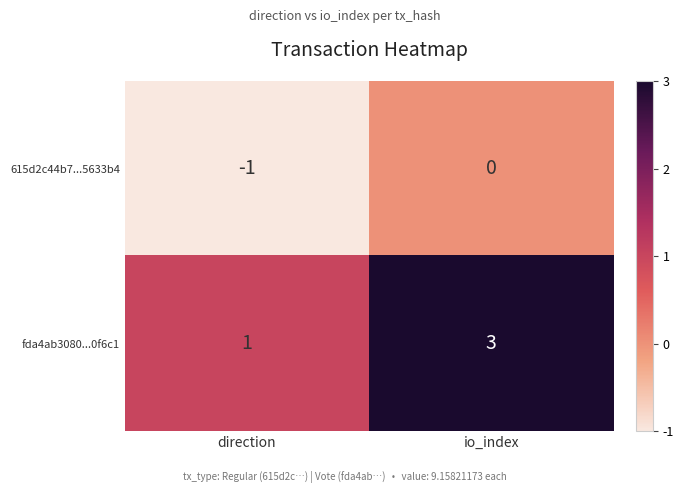

Which series has the largest total across all categories?

fda4ab3080...0f6c1